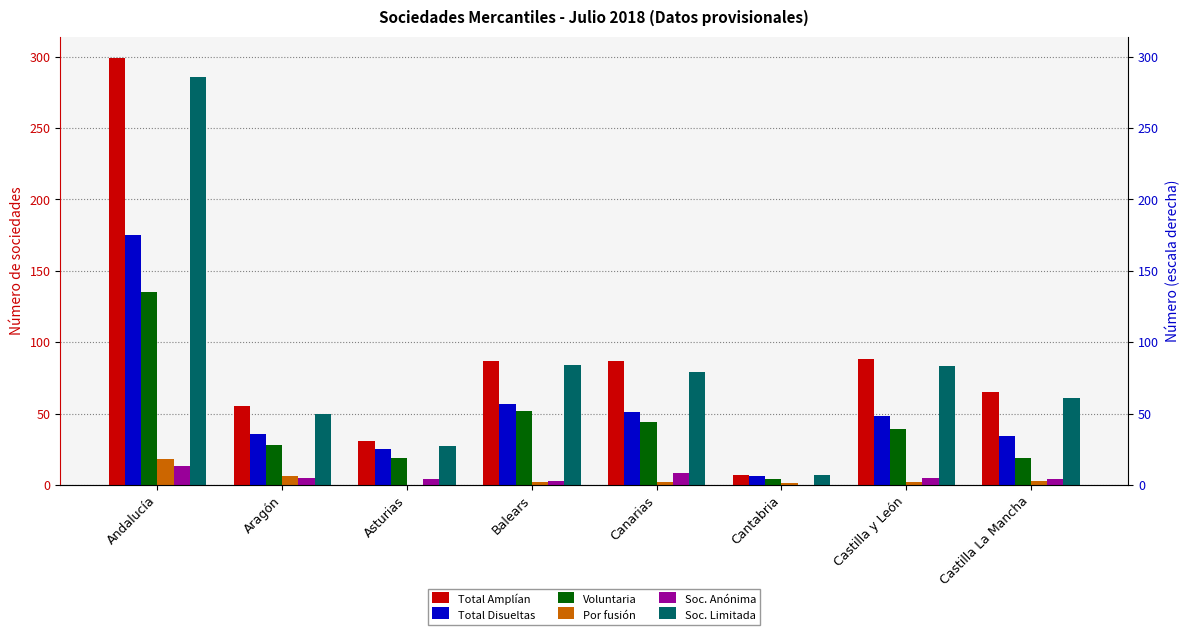

True or false: Total Amplían has a value of 83 at Aragón.

False